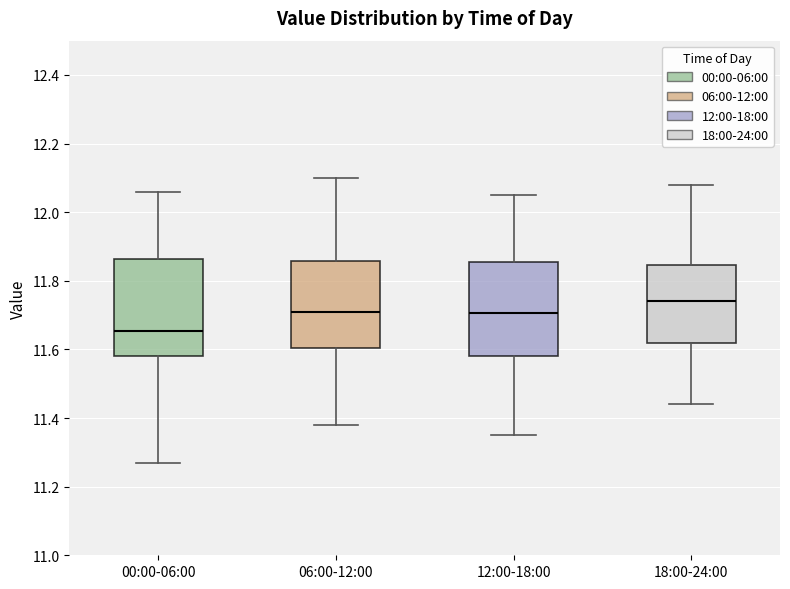

Which box's median line is the lowest?

00:00-06:00